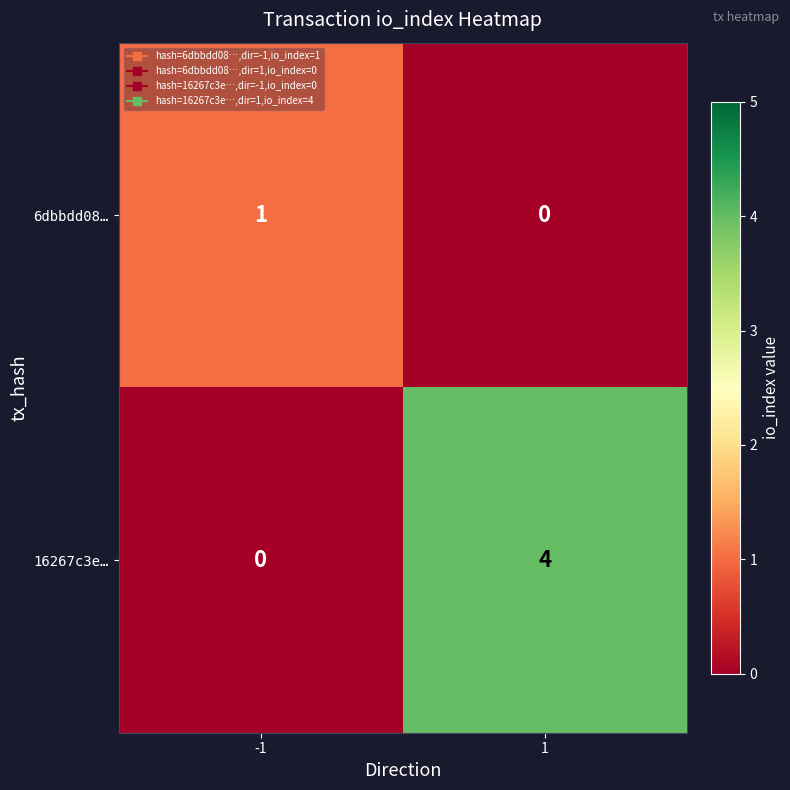

Which series has the largest range (max minus min)?

16267c3e…